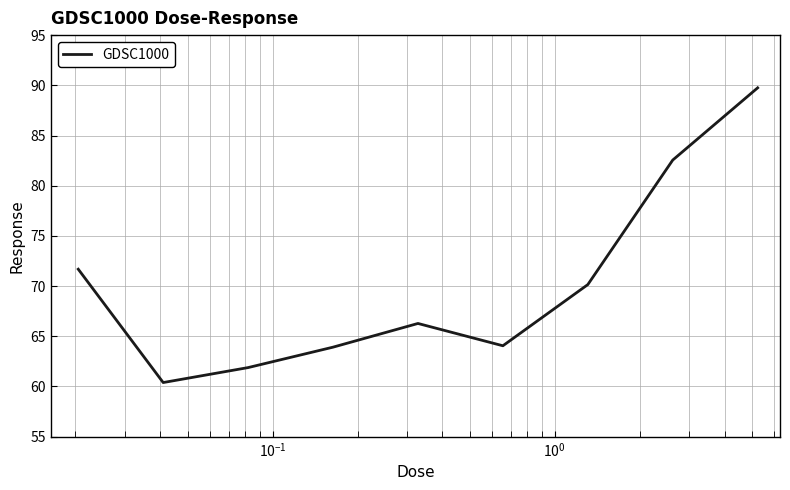

What is the difference between the maximum and minimum values?

29.4